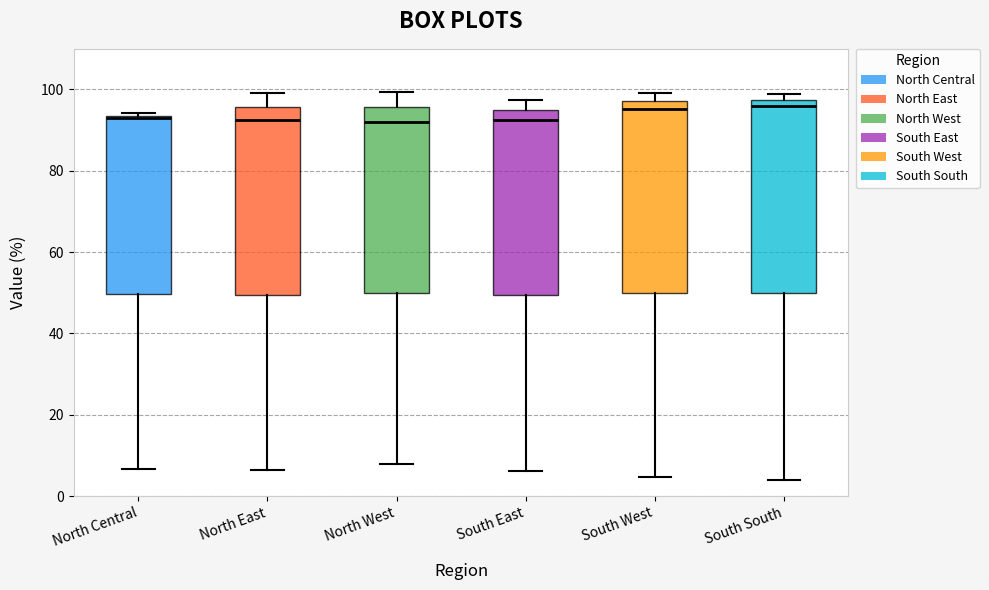

Reading left to right, read every box against the y-axis: the position of its median line, the range the box covers, and the ends of its whiskers. The values are not printed on the chart, so give them approximately, as read against the axis.

North Central: median 92, box 50 to 94, whiskers 6 to 94 (just above the box's upper edge)
North East: median 92, box 50 to 96, whiskers 6 to 100
North West: median 92, box 50 to 96, whiskers 8 to 100
South East: median 92, box 50 to 96, whiskers 6 to 98
South West: median 96, box 50 to 98, whiskers 4 to 100
South South: median 96, box 50 to 98, whiskers 4 to 100